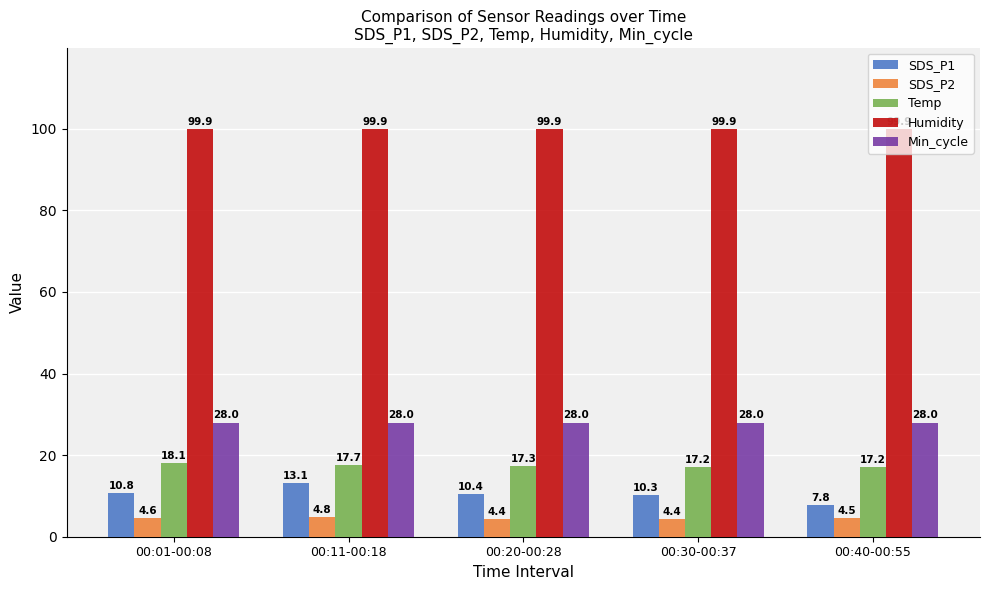

What is the value of the Humidity bar at the 1st from the left?

99.9